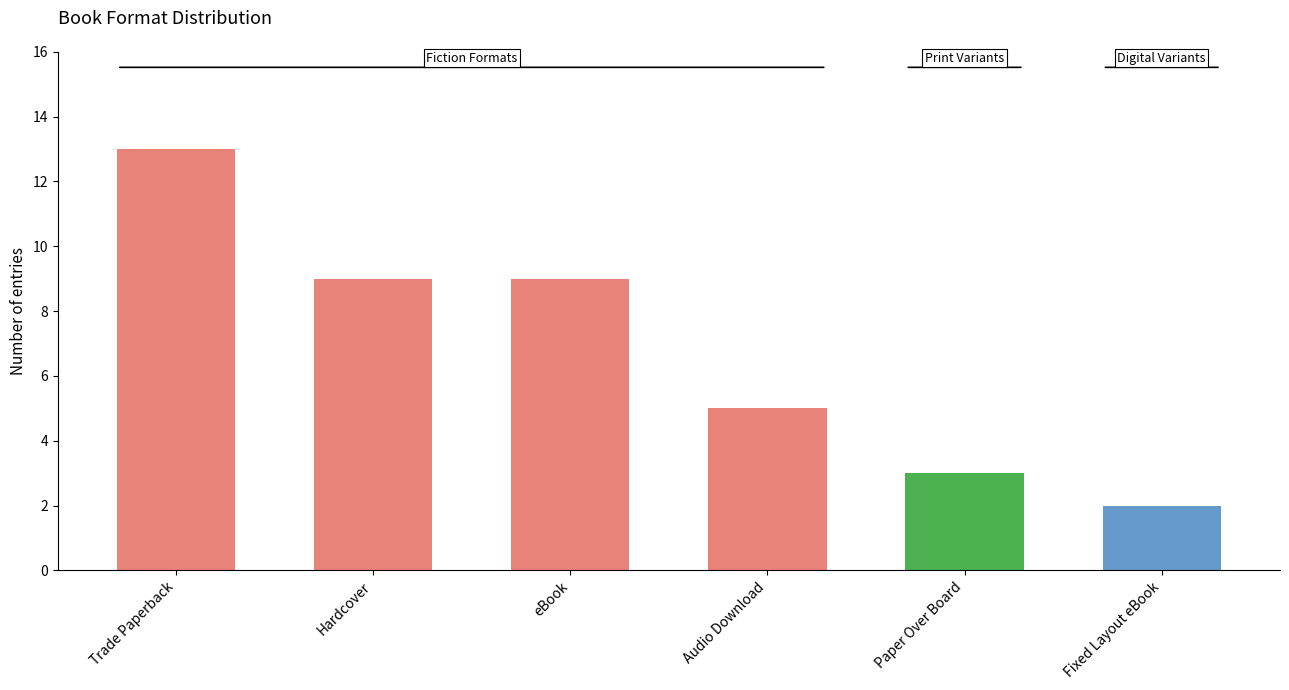

What is the ratio of the value at Trade Paperback to the value at eBook?

1.4